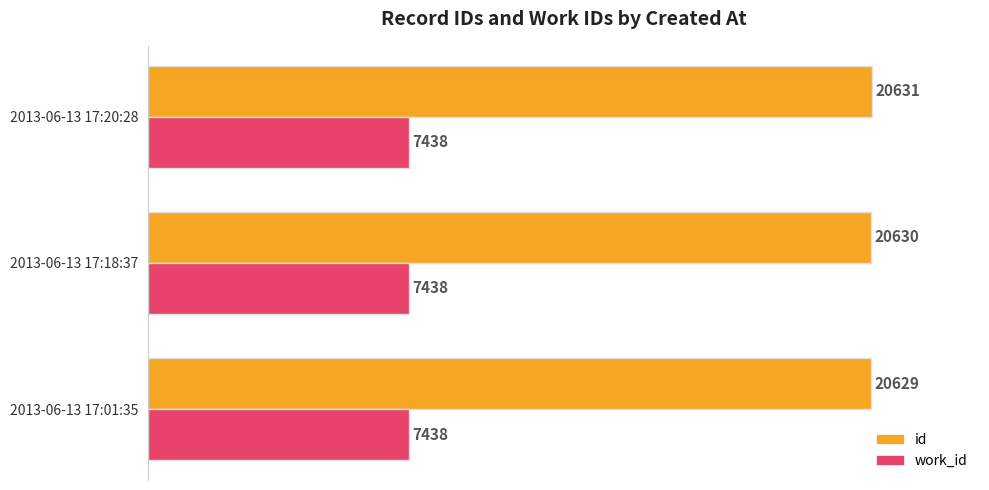

Which series has the widest spread of values?

id